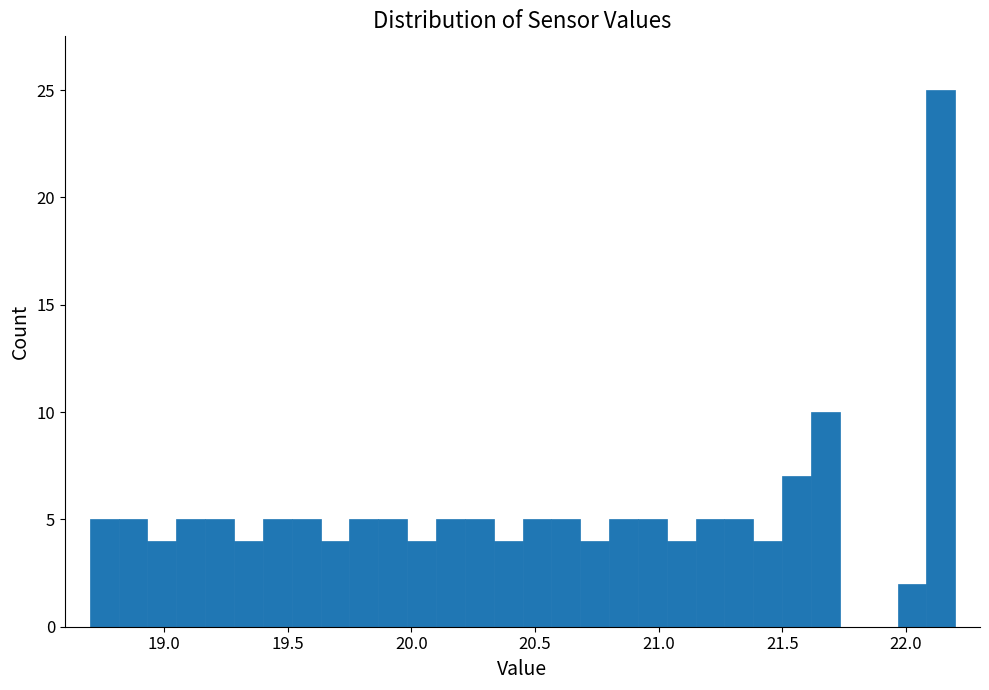

Around what value on the x-axis is the tallest bar? Give the approximate position of its centre, as read against the axis.

22.15